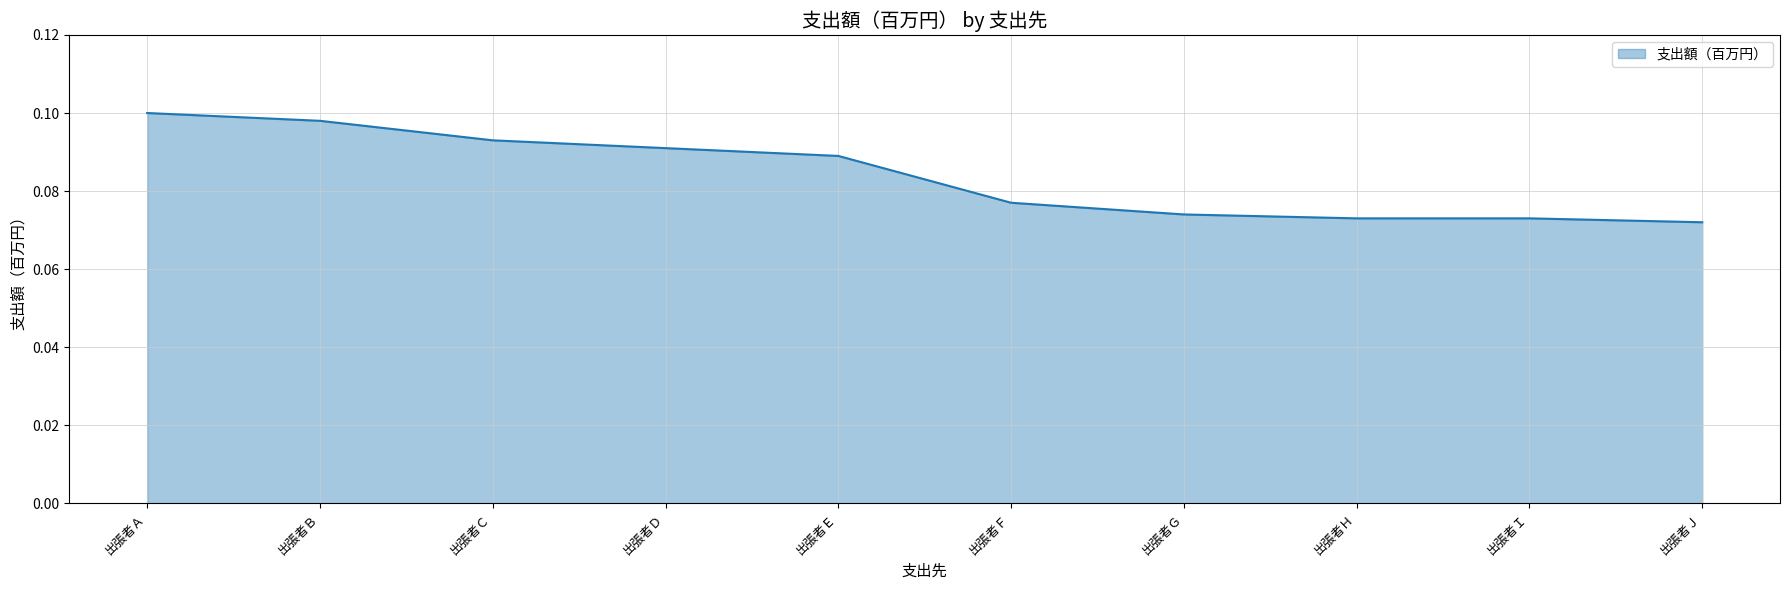

True or false: the data shows 0.0 at 出張者Ｉ.

False